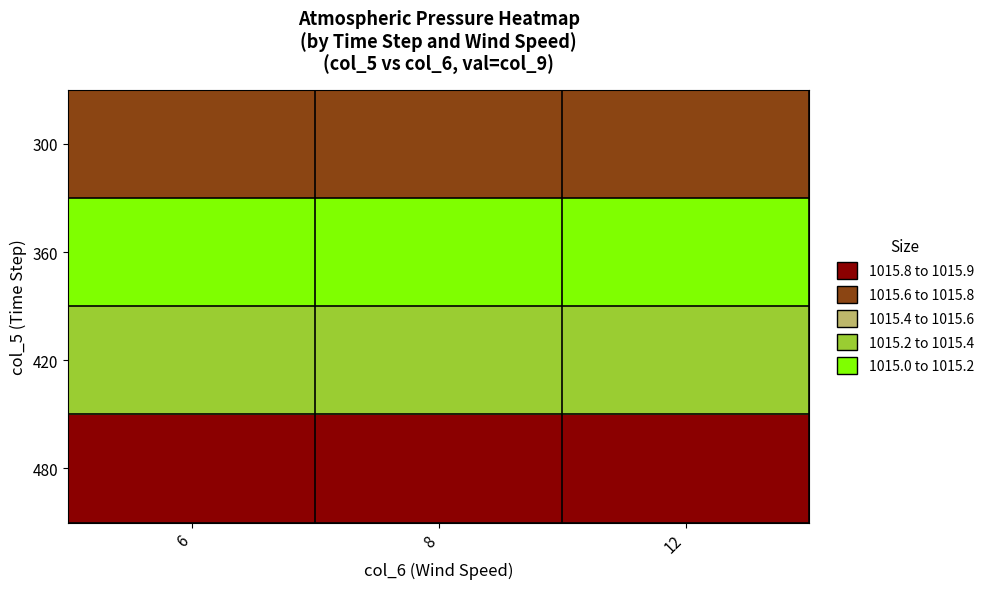

What is the total value across all series at 8?

4061.8